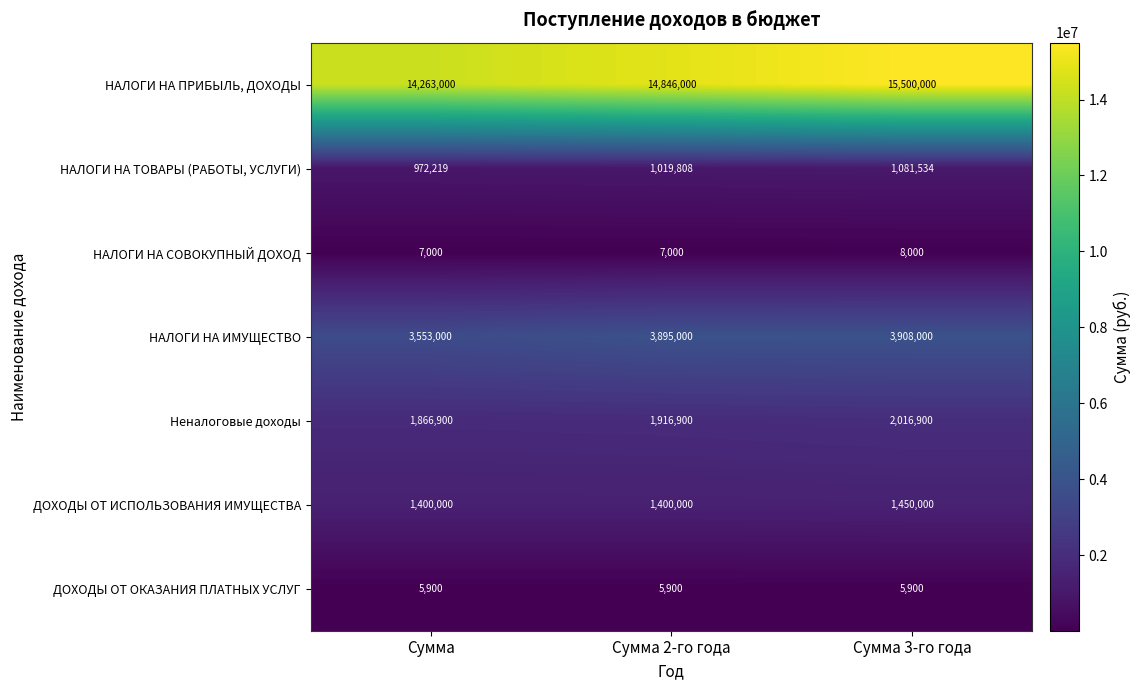

Between Сумма and Сумма 2-го года, which series saw the biggest shift?

НАЛОГИ НА ПРИБЫЛЬ, ДОХОДЫ